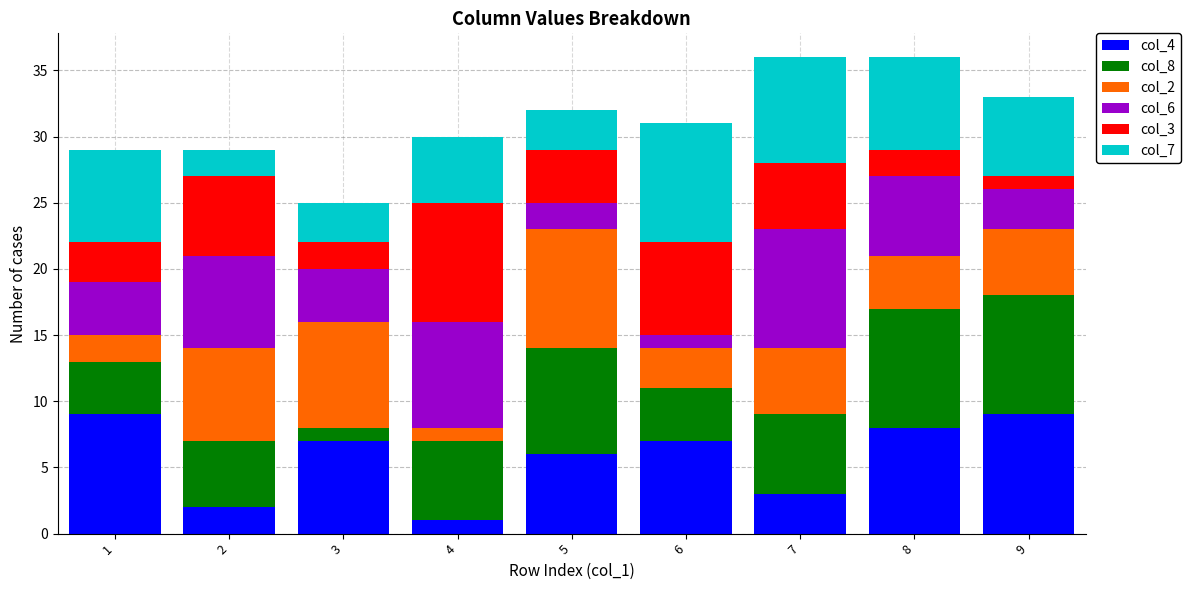

Count the col_3 values in the range 2 to 6.

6